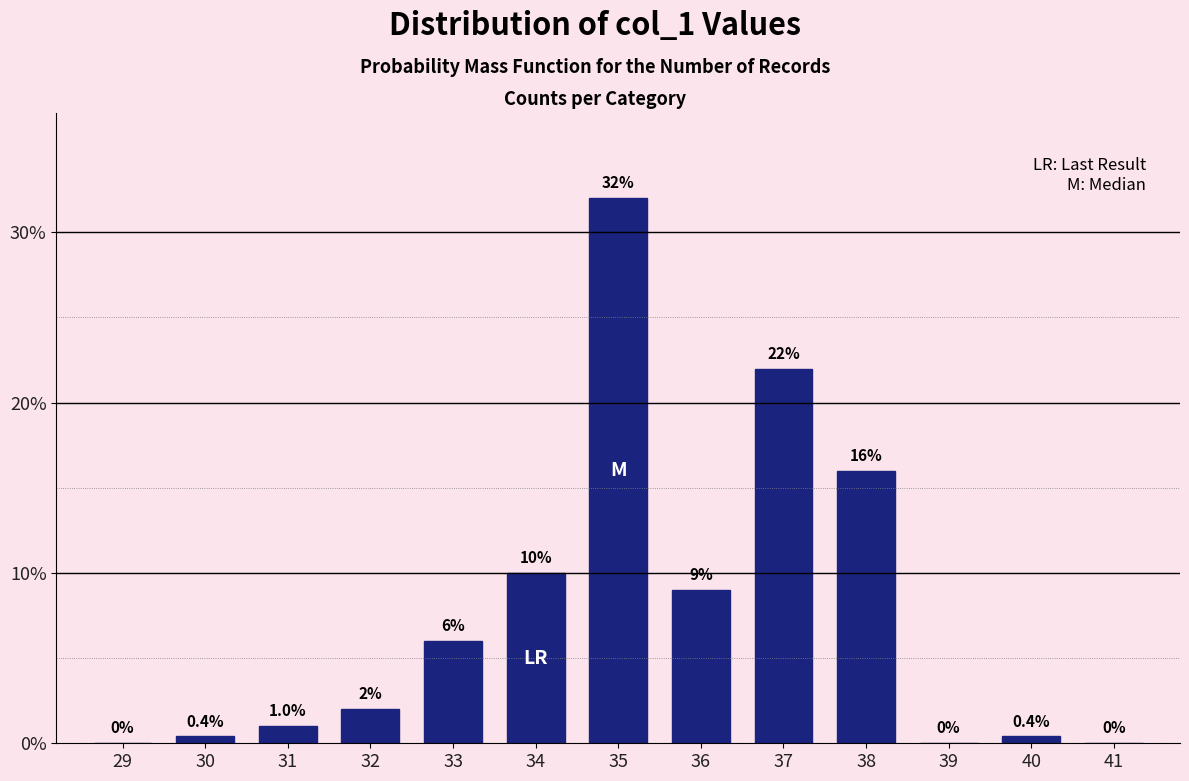

Reading right to left, what are all the values shown in this chart?

41=0.0	40=0.4	39=0.0	38=16.0	37=22.0	36=9.0	35=32.0	34=10.0	33=6.0	32=2.0	31=1.0	30=0.4	29=0.0